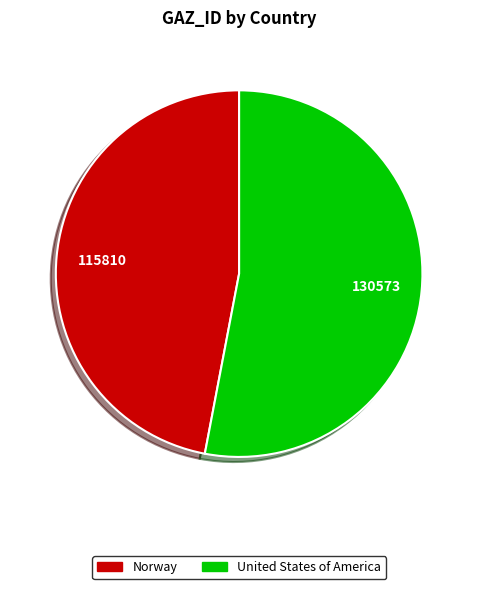

Does Norway account for over 50% of the chart?

No